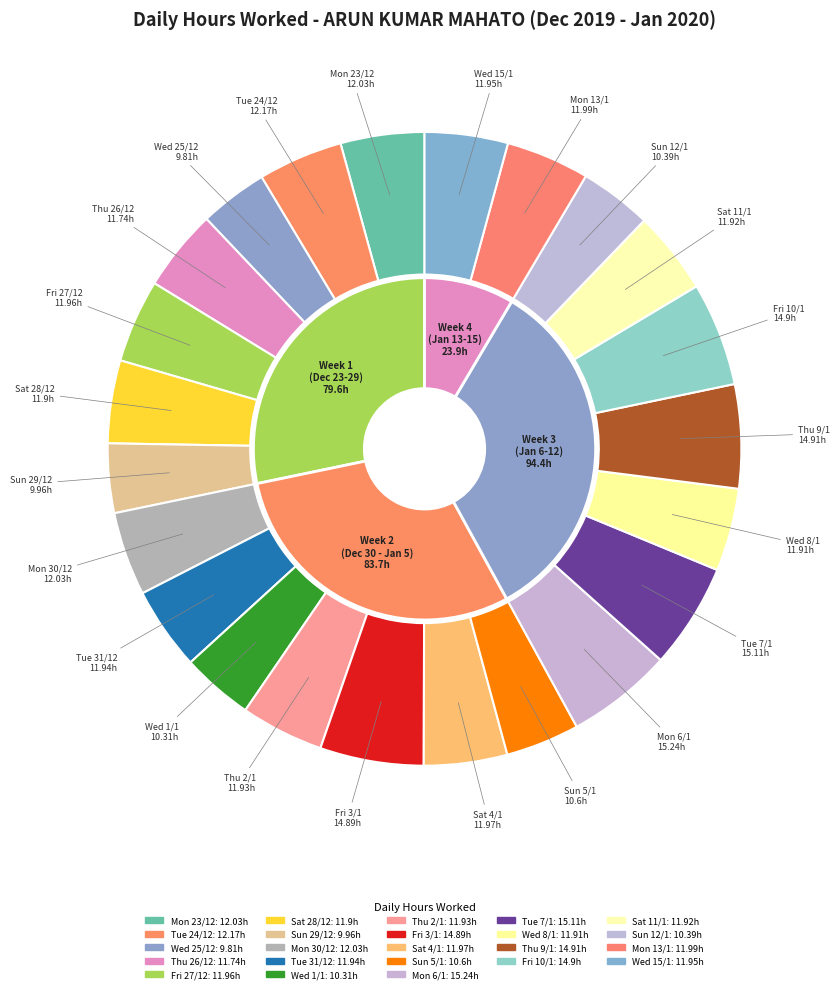

To the nearest percent, what percentage of the pie is Thu 26/12?

4%